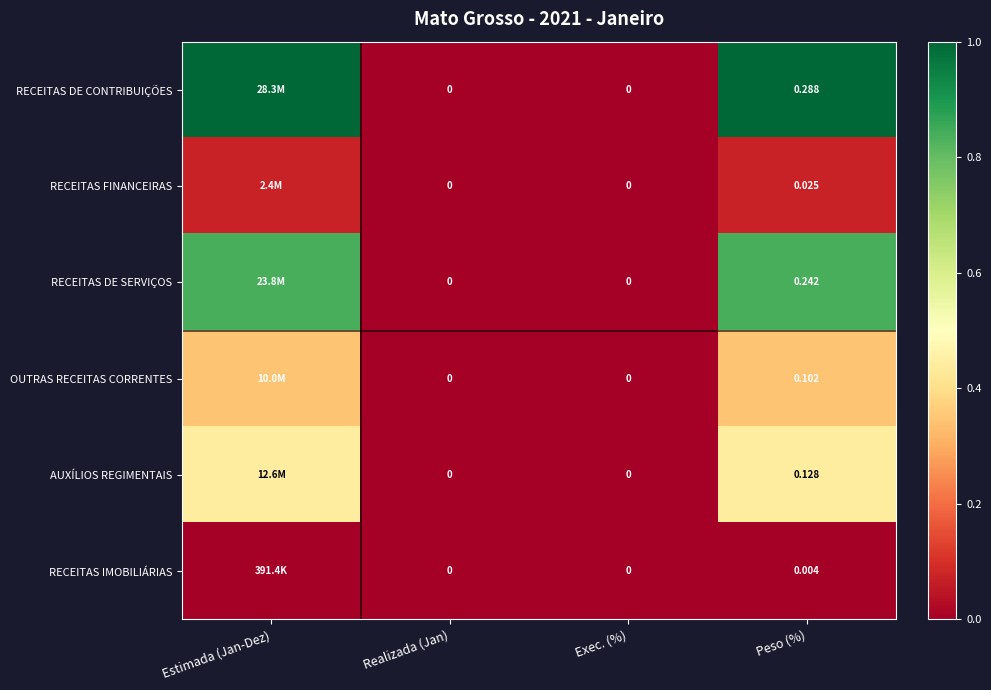

Is the value of RECEITAS IMOBILIÁRIAS at Peso (%) greater than the value of AUXÍLIOS REGIMENTAIS at Peso (%)?

No